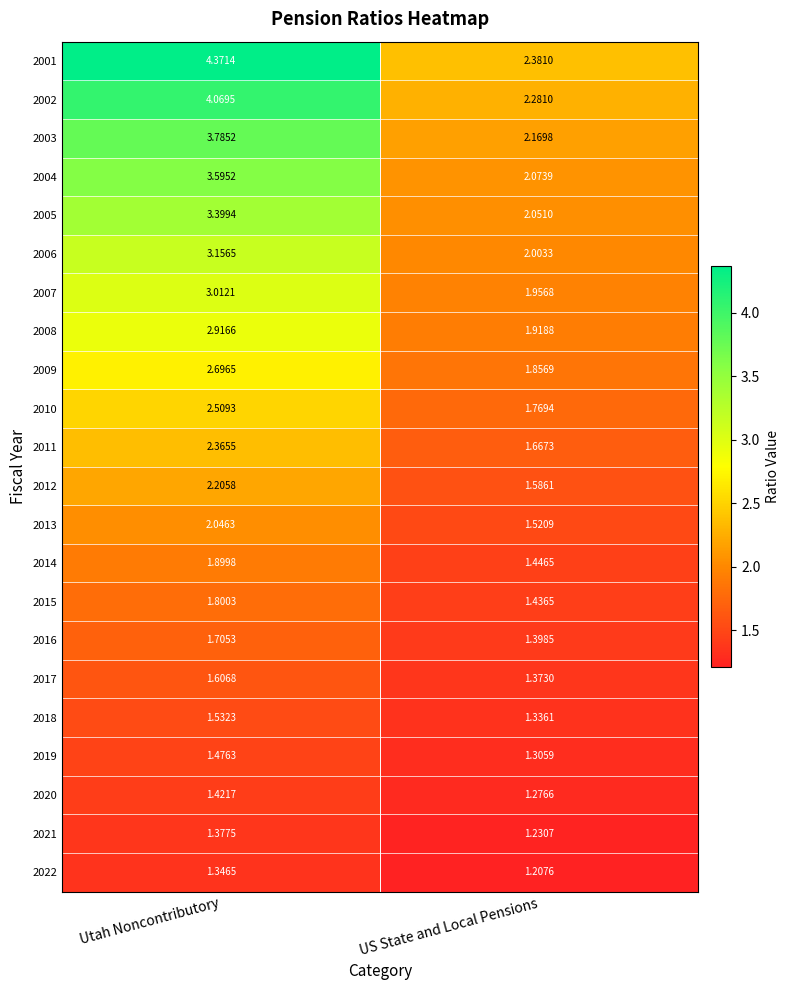

Which category has the highest value across all series?

Utah Noncontributory